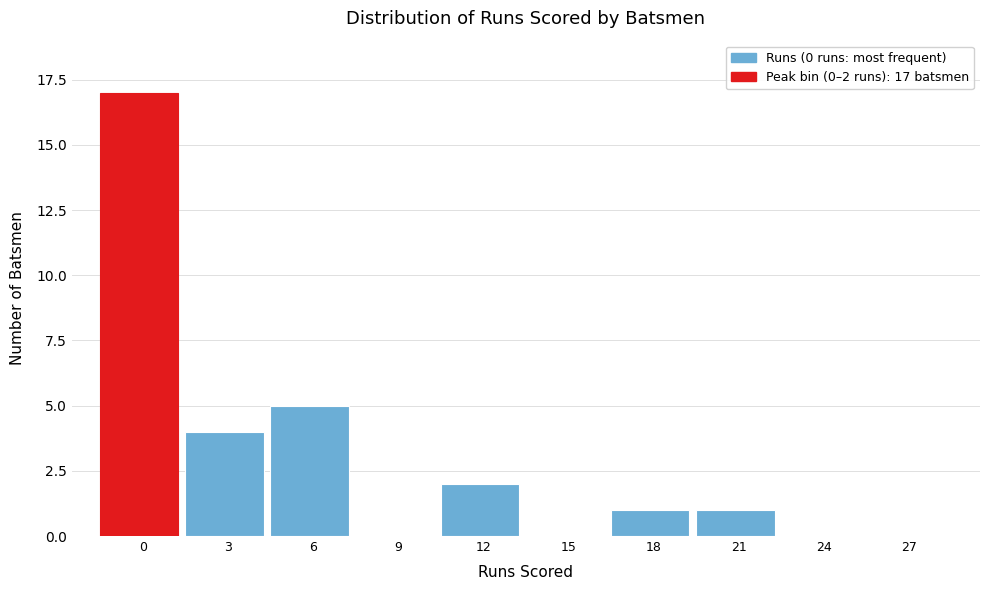

Reading right to left, transcribe all the data shown in this chart.

27=0	24=0	21=1	18=1	15=0	12=2	9=0	6=5	3=4	0=17